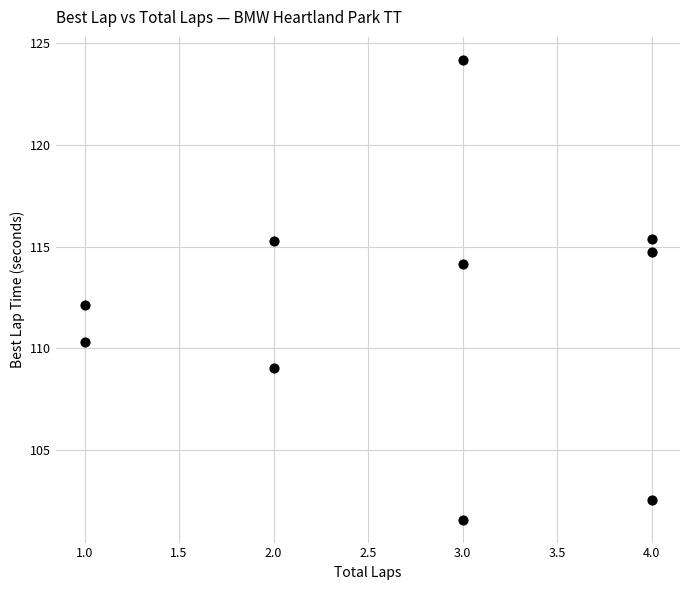

What is the range of X values (max minus min)?

3.0